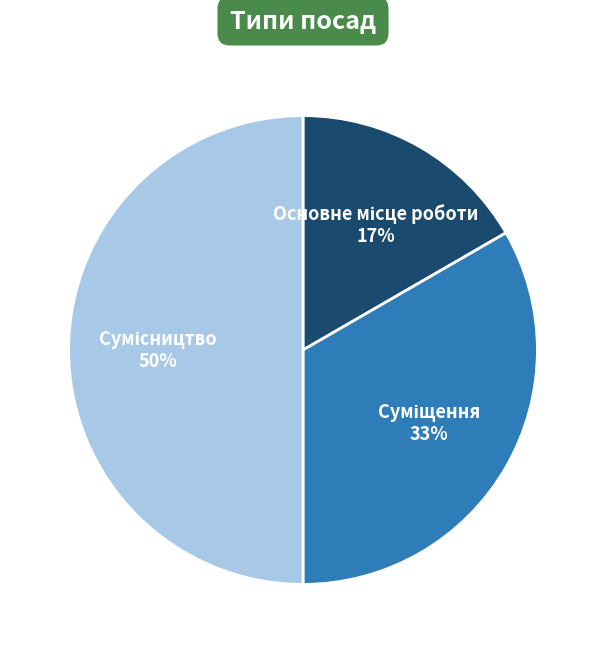

To the nearest percent, what is the average slice percentage?

33%